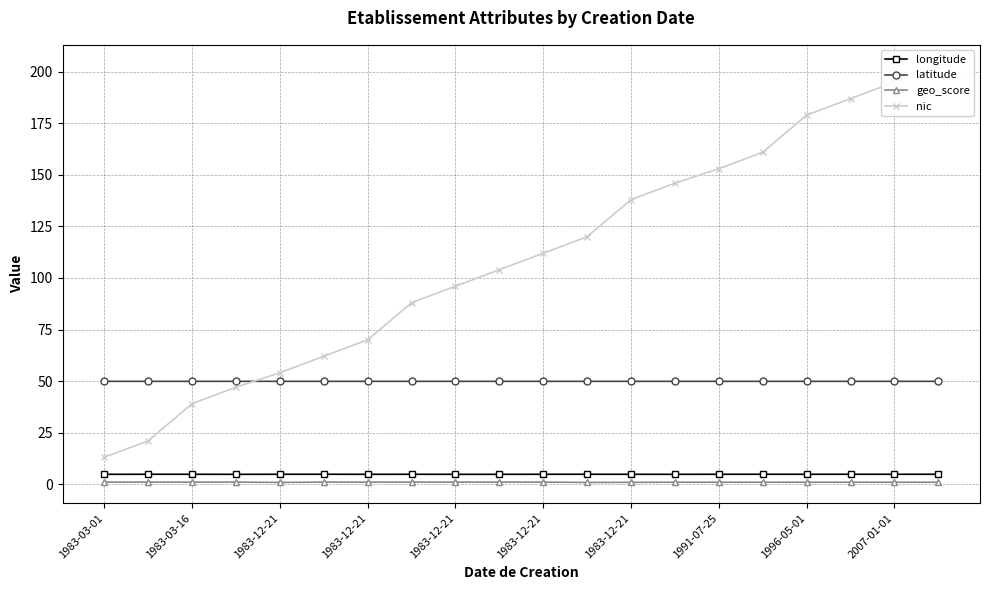

Which series has the largest range (max minus min)?

nic